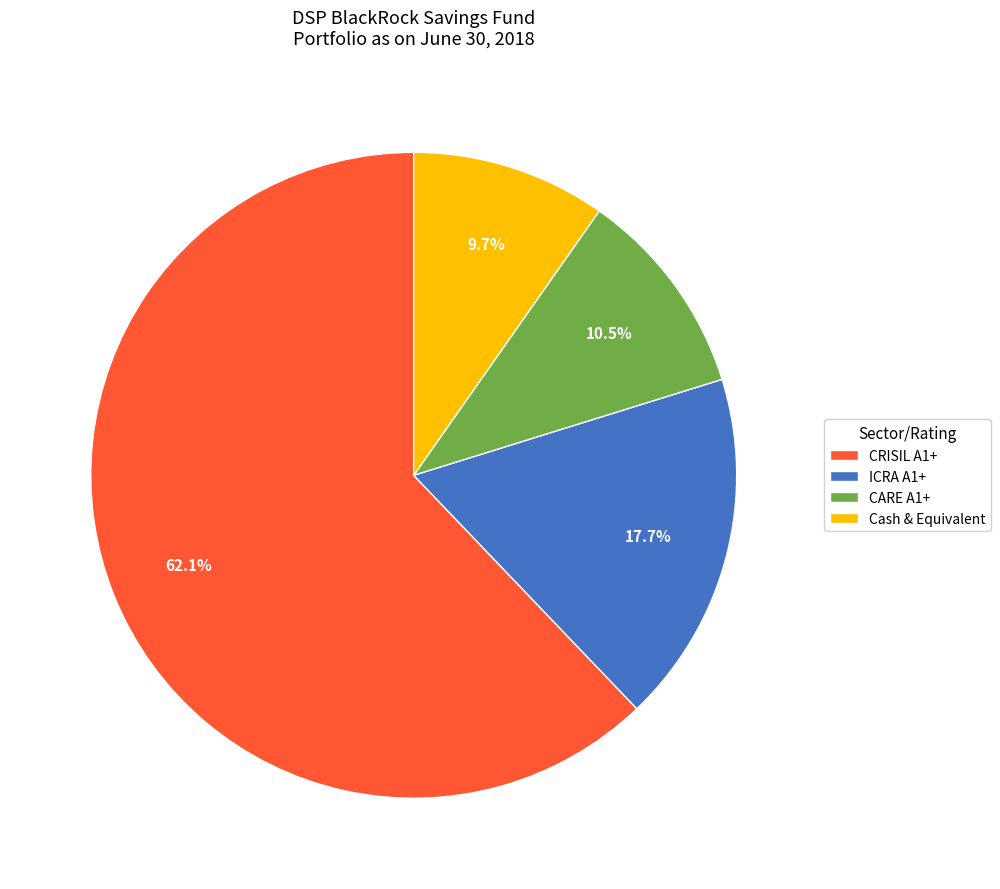

Between Cash & Equivalent and CARE A1+, which is larger?

CARE A1+